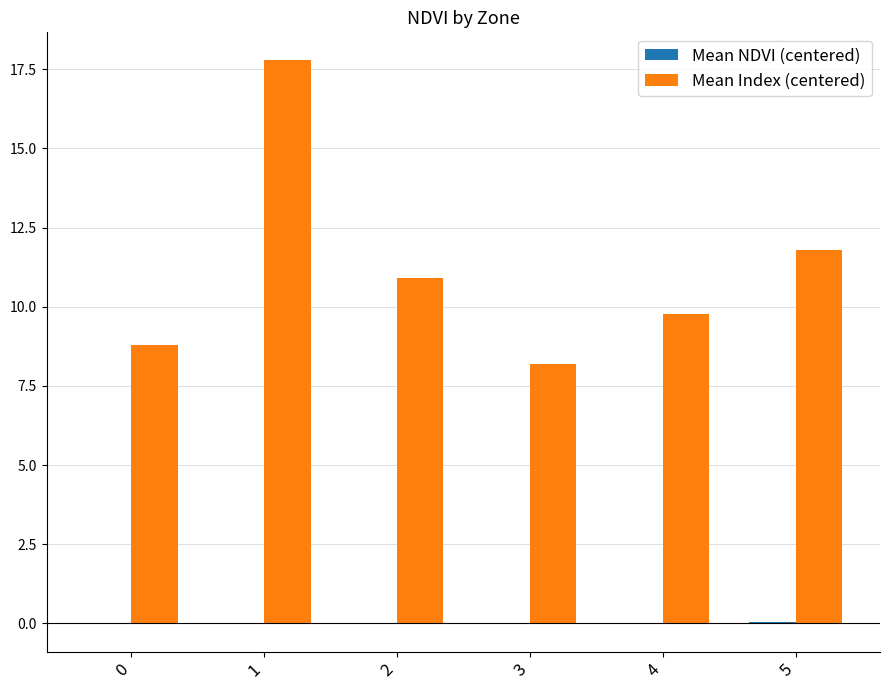

Which series has the largest total across all categories?

Mean Index (centered)